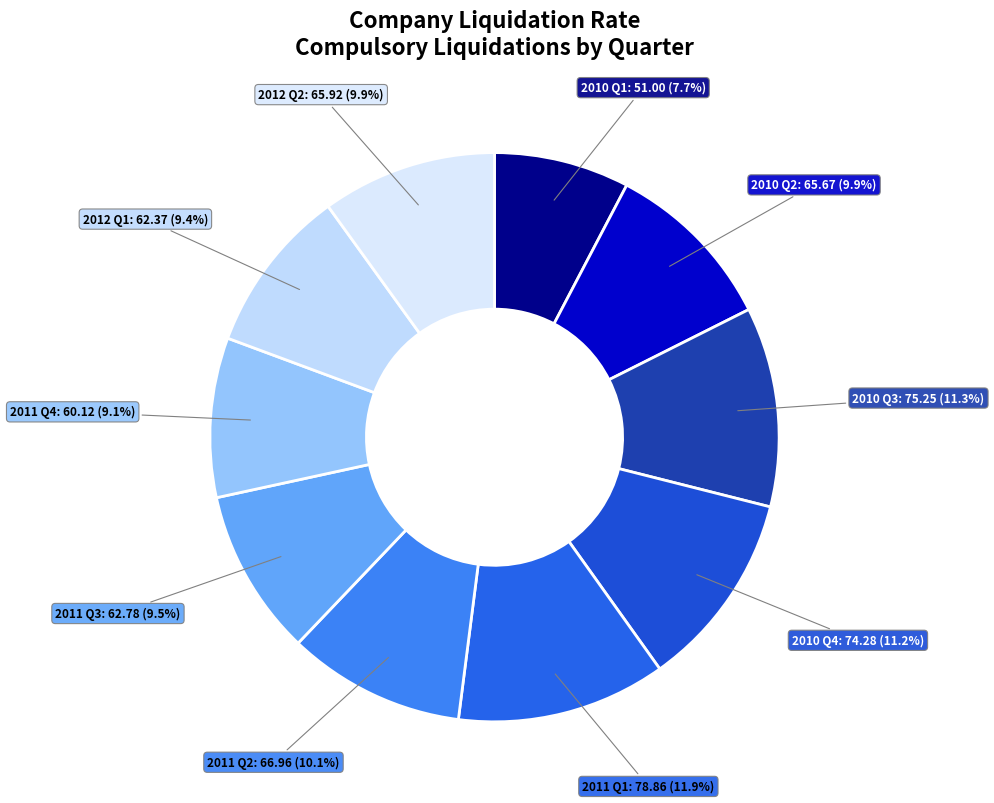

How many slices are in this pie chart?

10